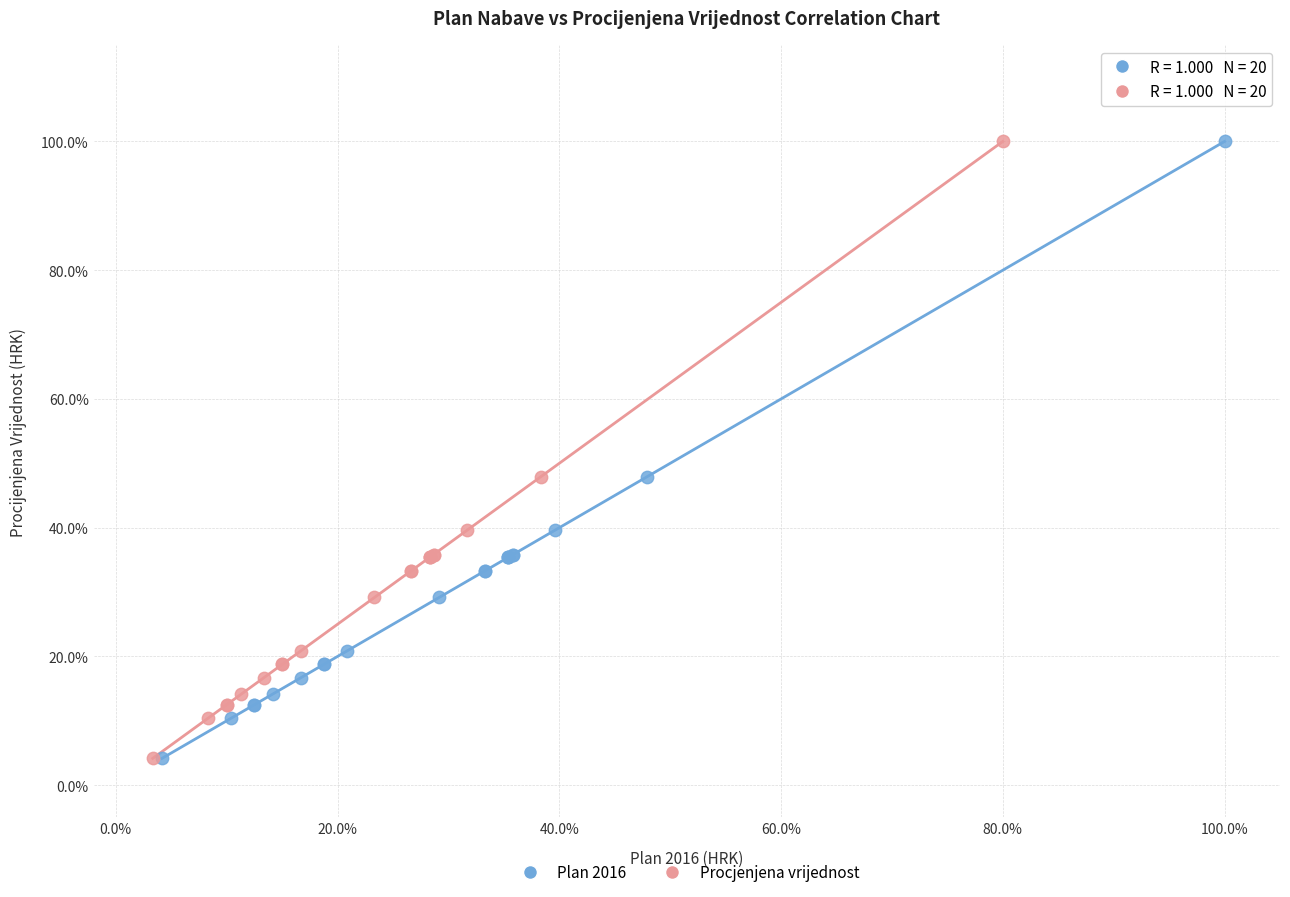

What are all the series names shown in the legend?

Plan 2016, Procjenjena vrijednost